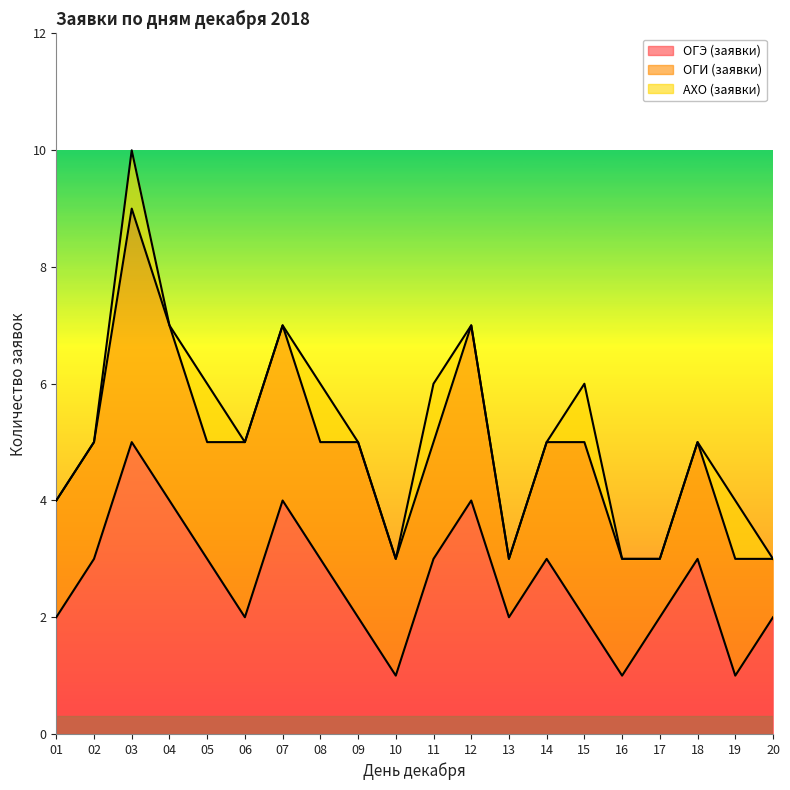

Where is the first local maximum for АХО (заявки)?

03